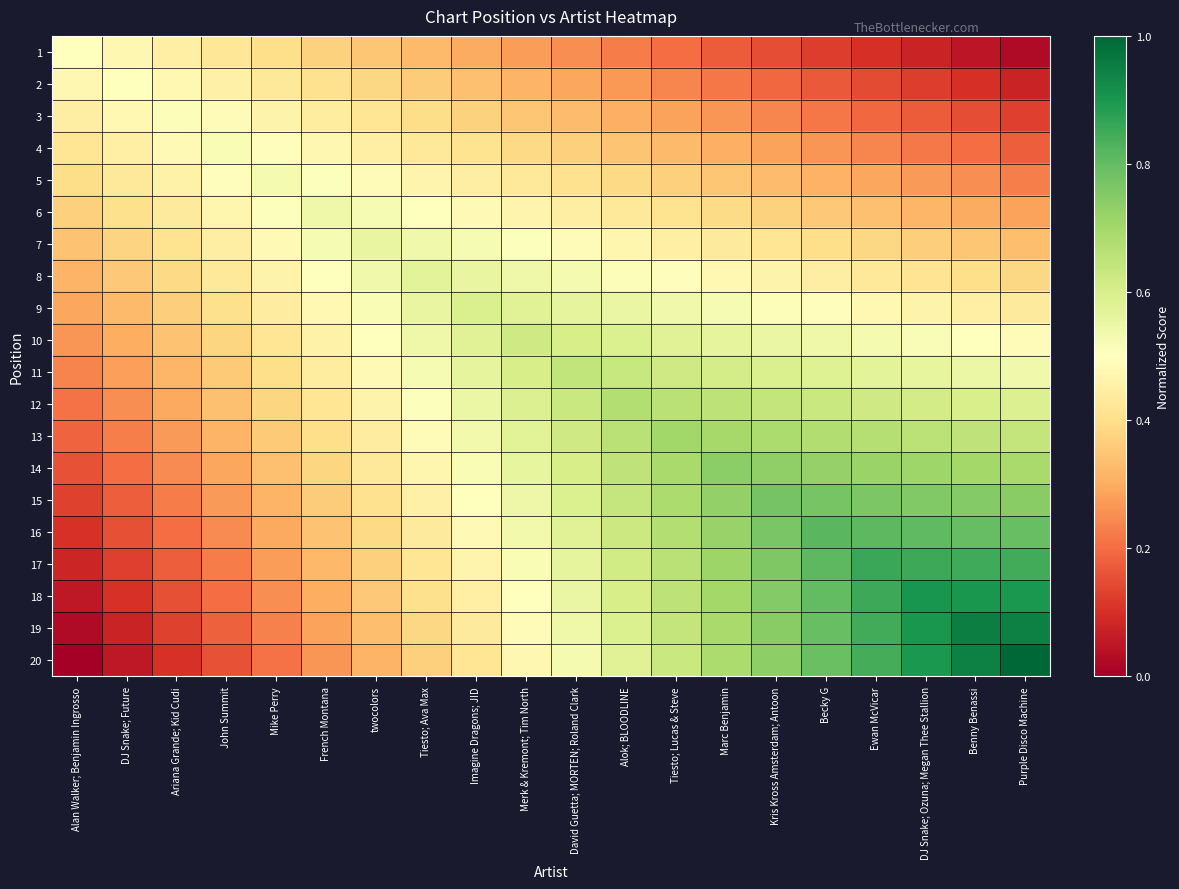

Between Merk & Kremont; Tim North and Mike Perry, which is larger?

Mike Perry